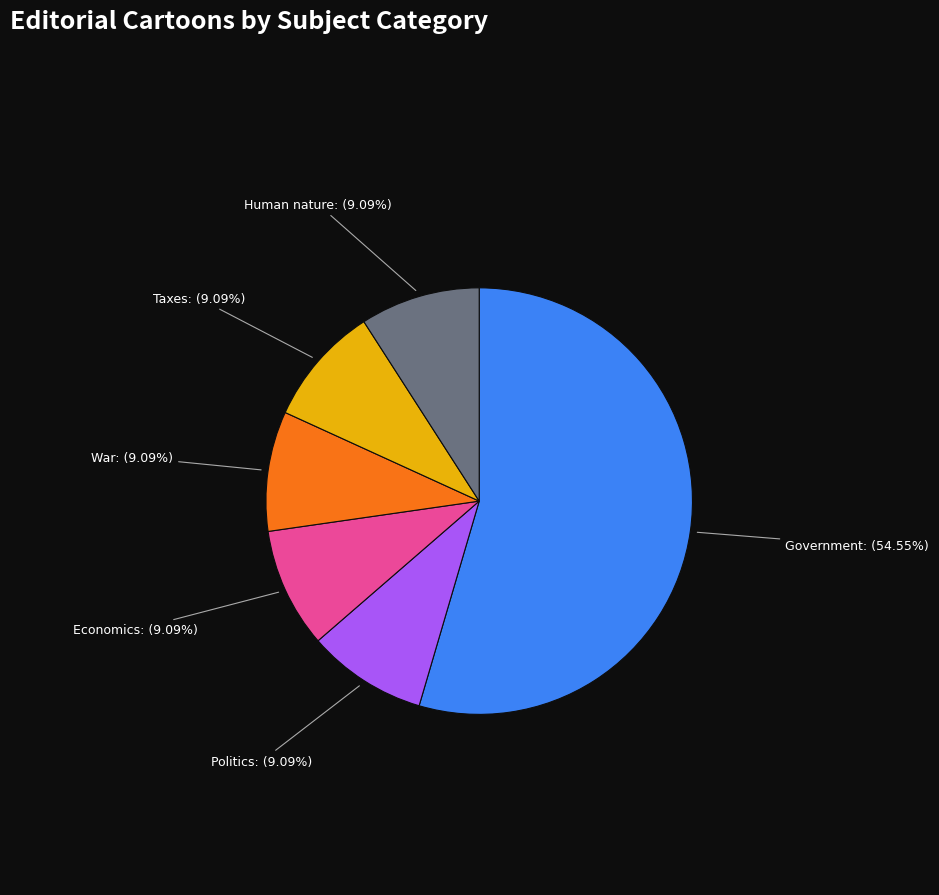

Which slice represents more than half of the pie?

Government